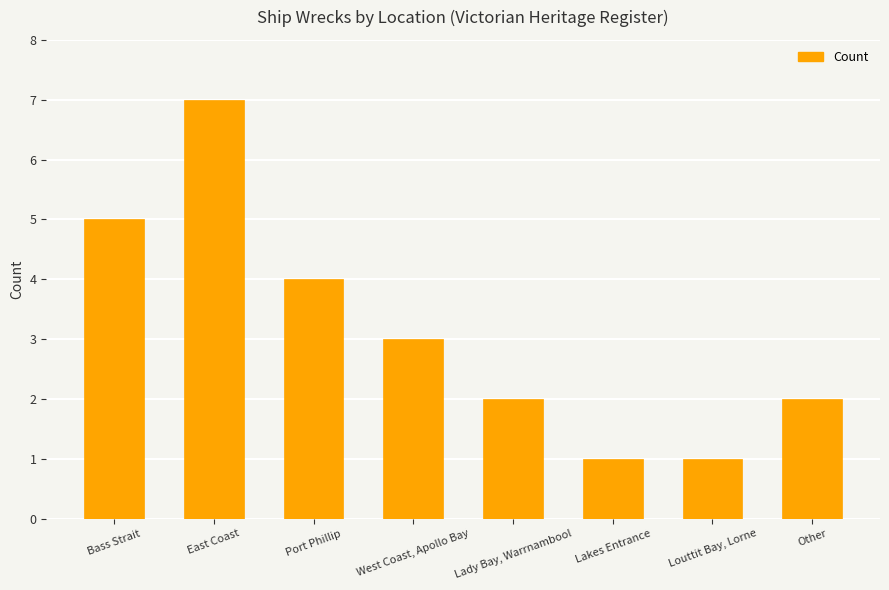

Where is the data nearest to the value 4?

Port Phillip